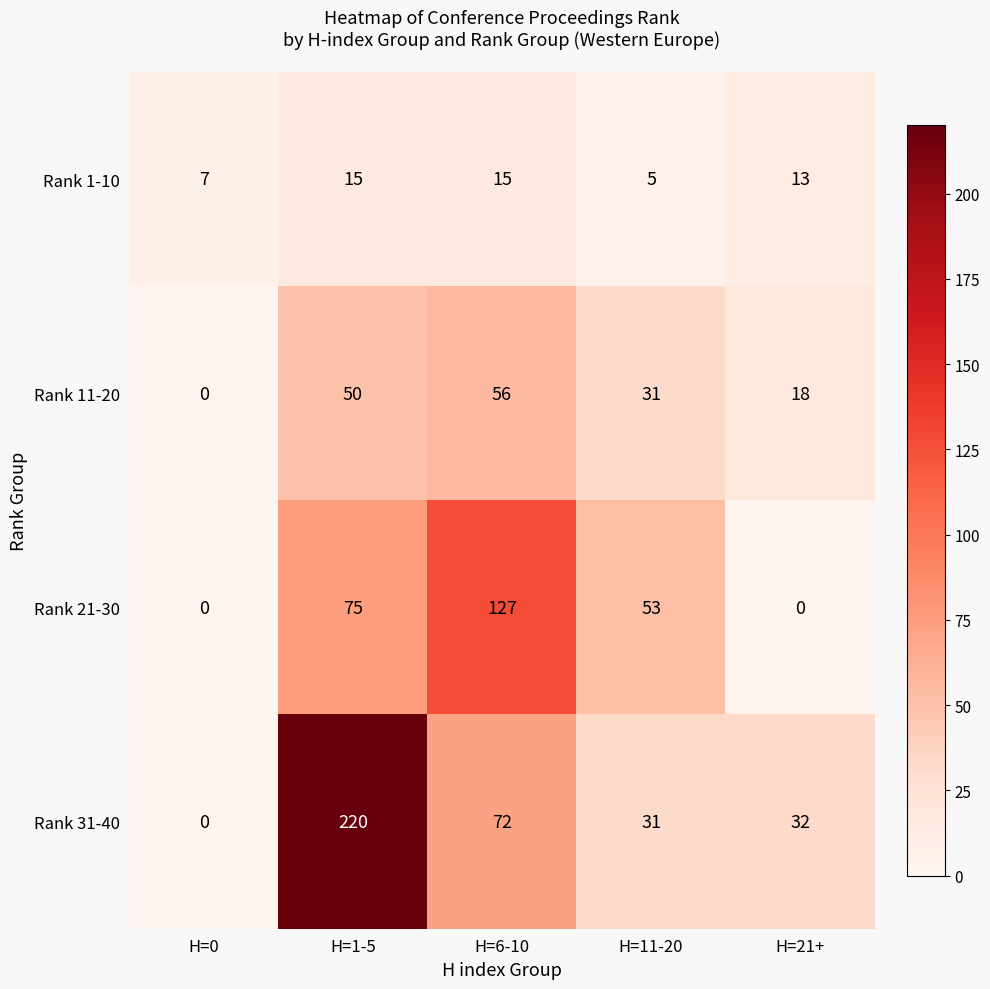

Between H=11-20 and H=21+, which series saw the biggest shift?

Rank 21-30